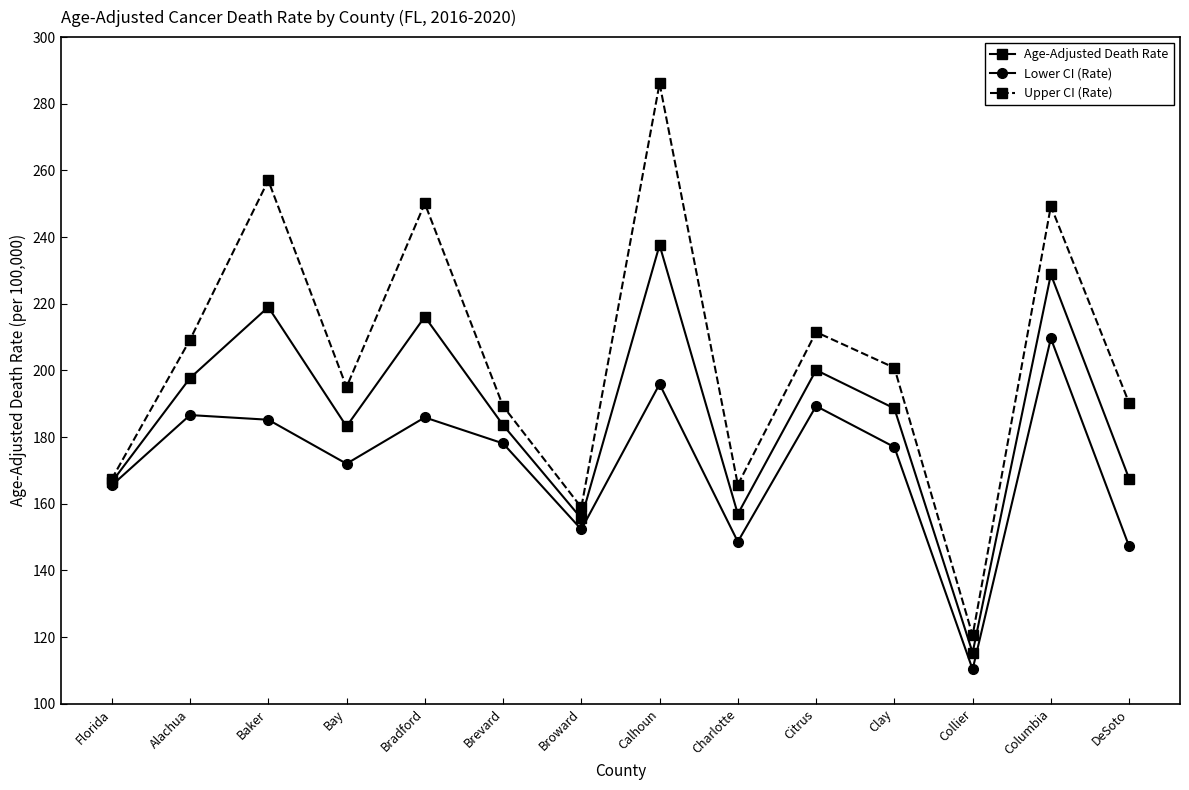

At which category does Age-Adjusted Death Rate reach its first local valley?

Bay